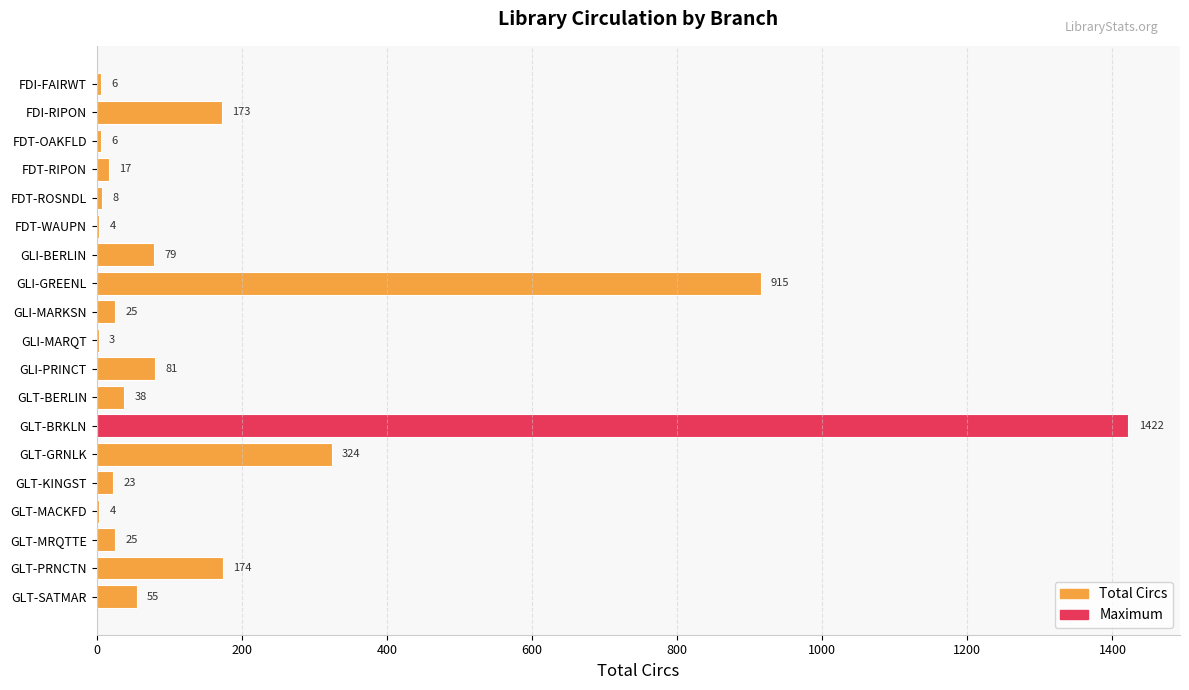

What is the sum of all values?

3382